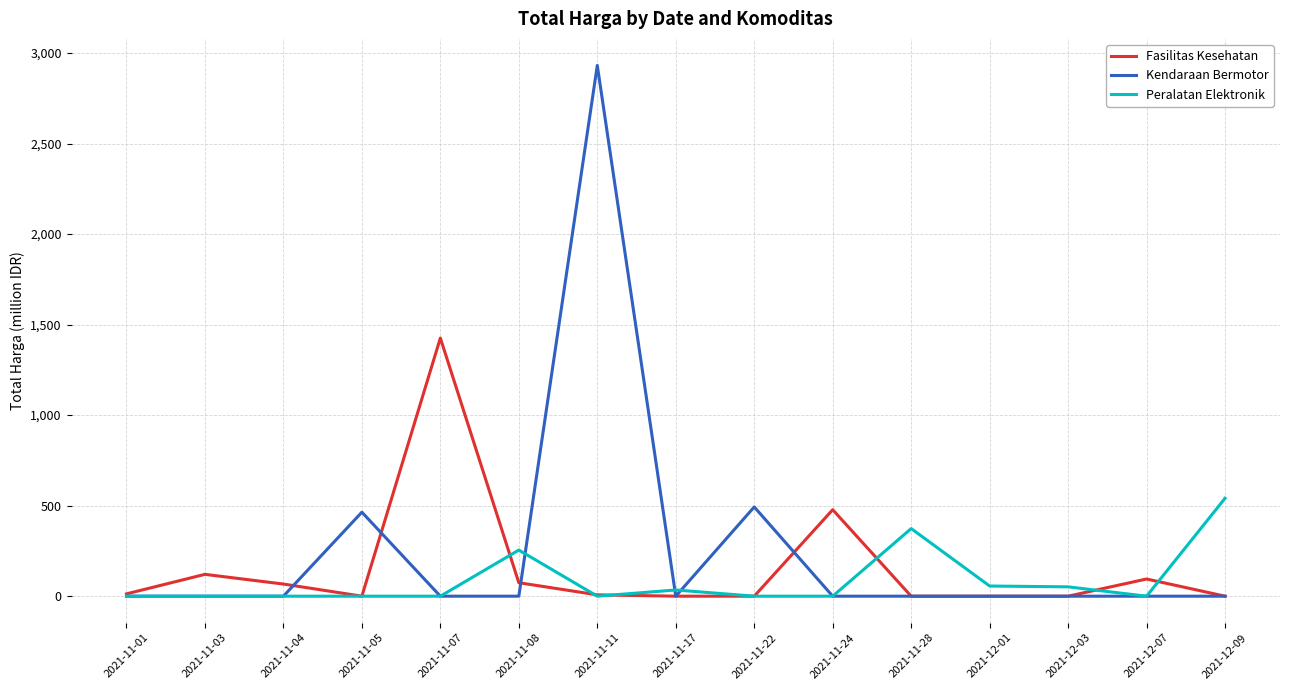

What position from the right is 2021-11-08?

10